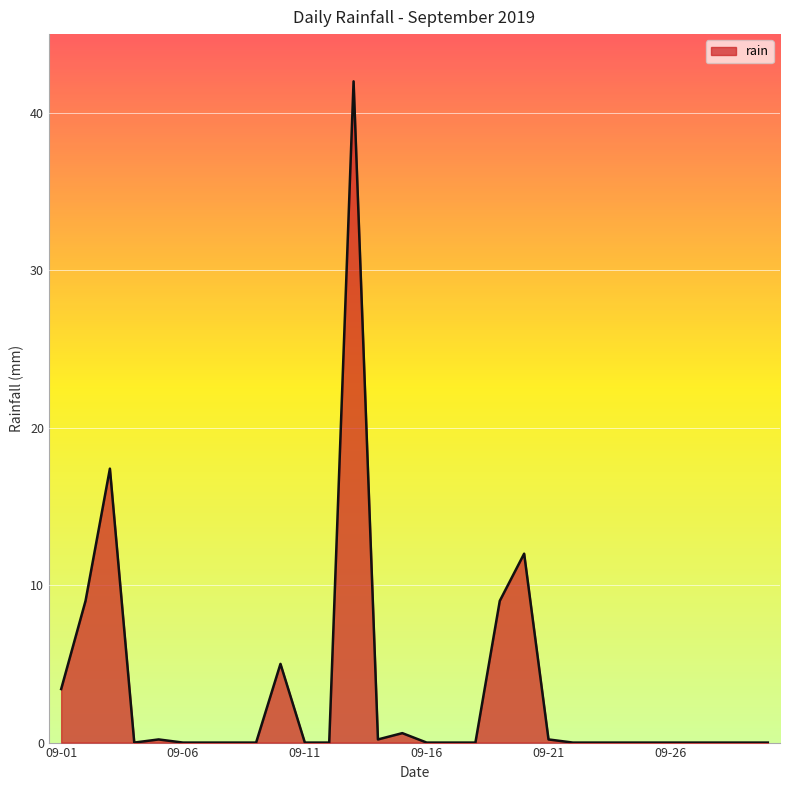

What is the maximum value shown in the chart?

42.0